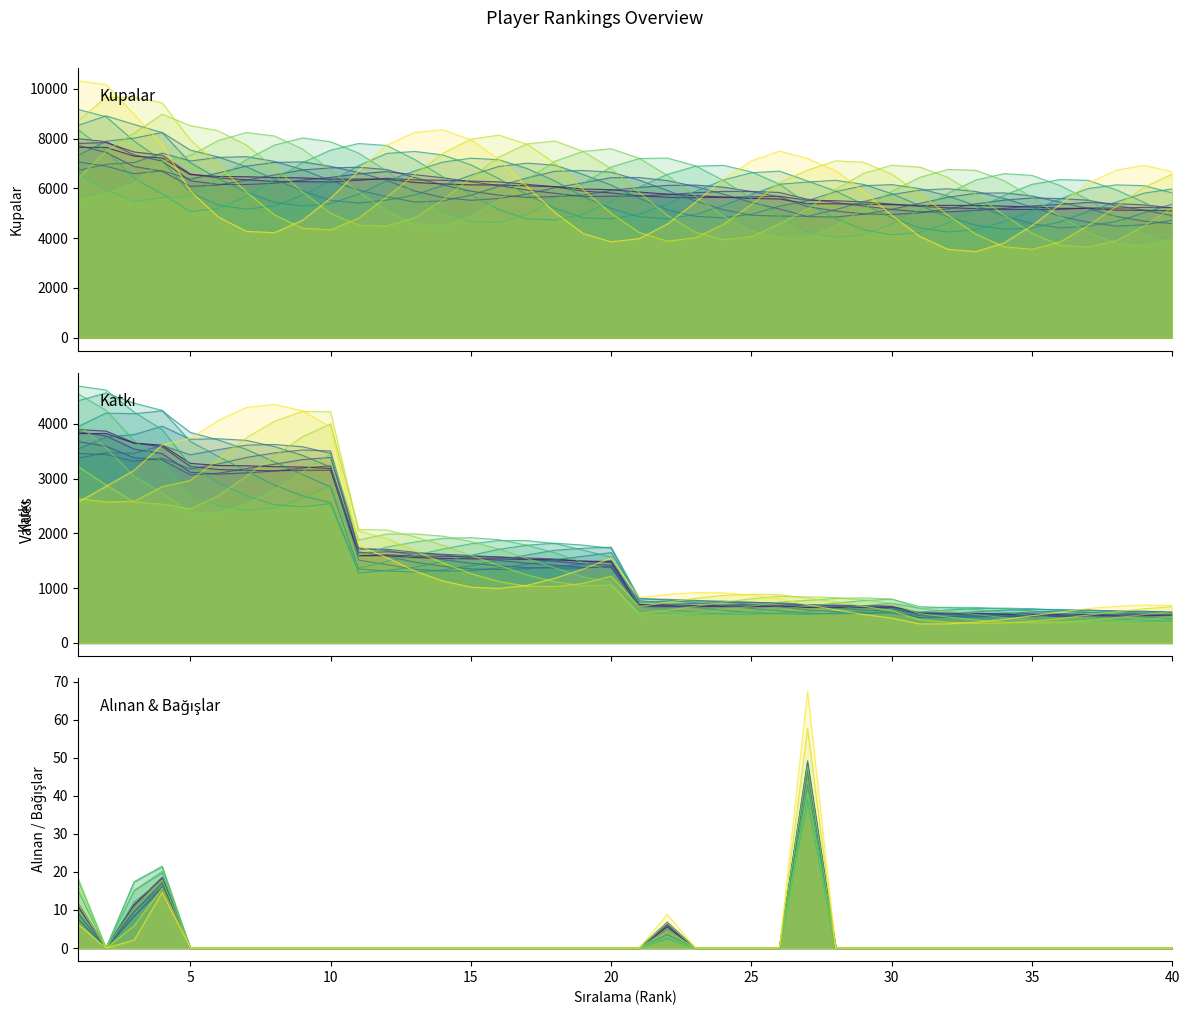

How many interior local peaks does the Alınan series have?

3